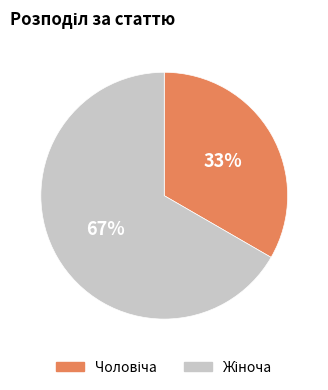

To the nearest percent, what is the average slice percentage?

50%